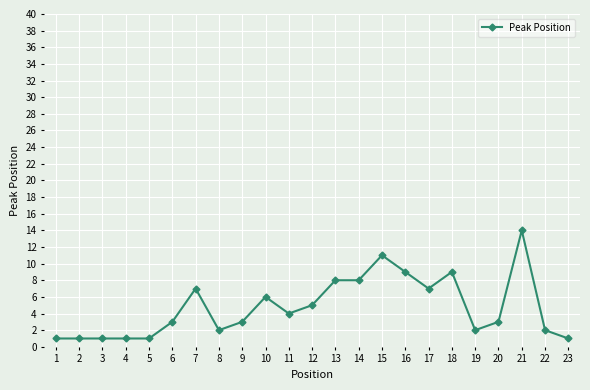

Does the chart display data point markers on the line(s)?

Yes